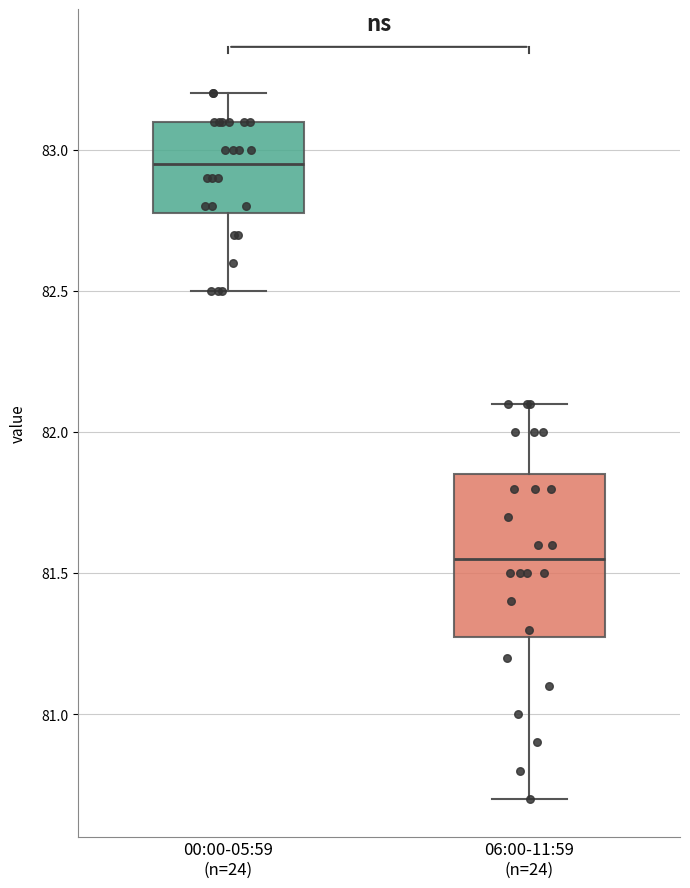

Which box has the highest median line?

00:00-05:59 (n=24)